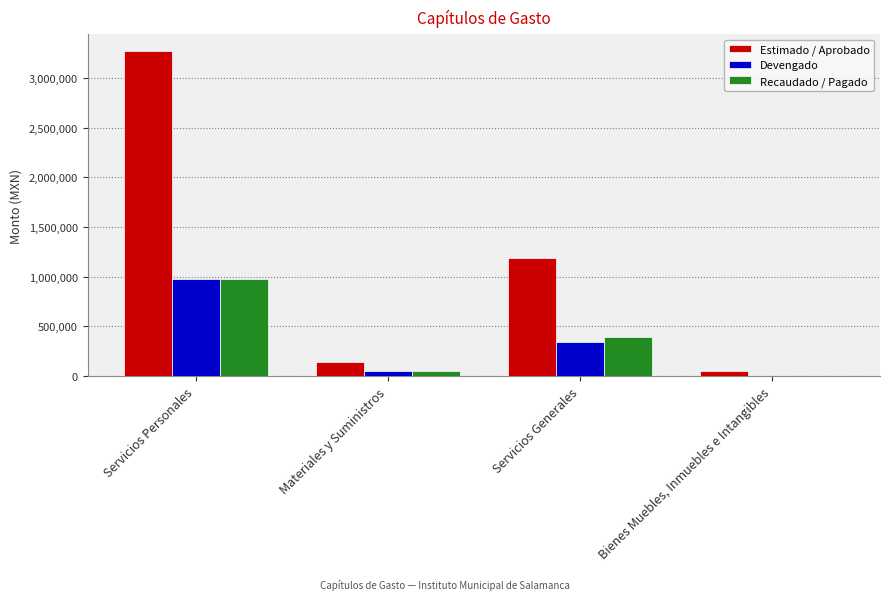

What is the sum of all Estimado / Aprobado values?

4657500.0